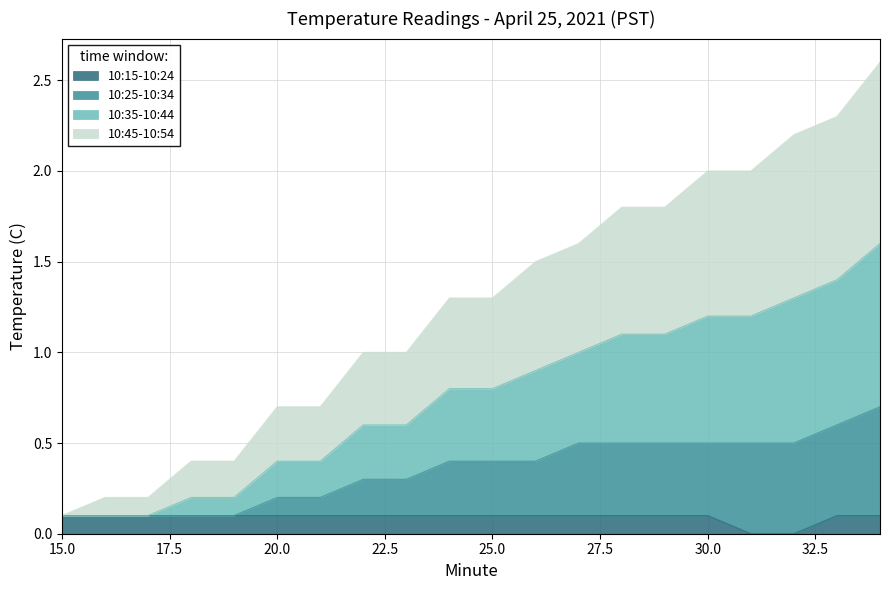

What are all the series names shown in the legend?

10:15-10:24, 10:25-10:34, 10:35-10:44, 10:45-10:54